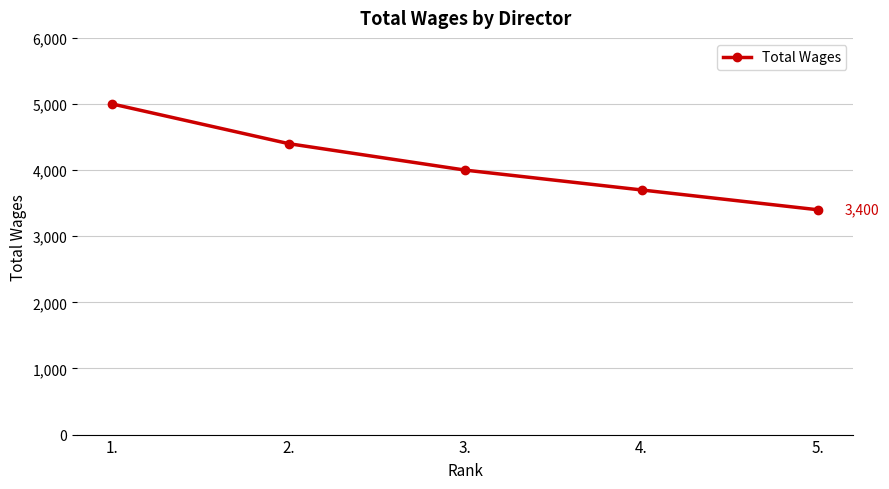

What is the difference between the maximum and second lowest values?

1300